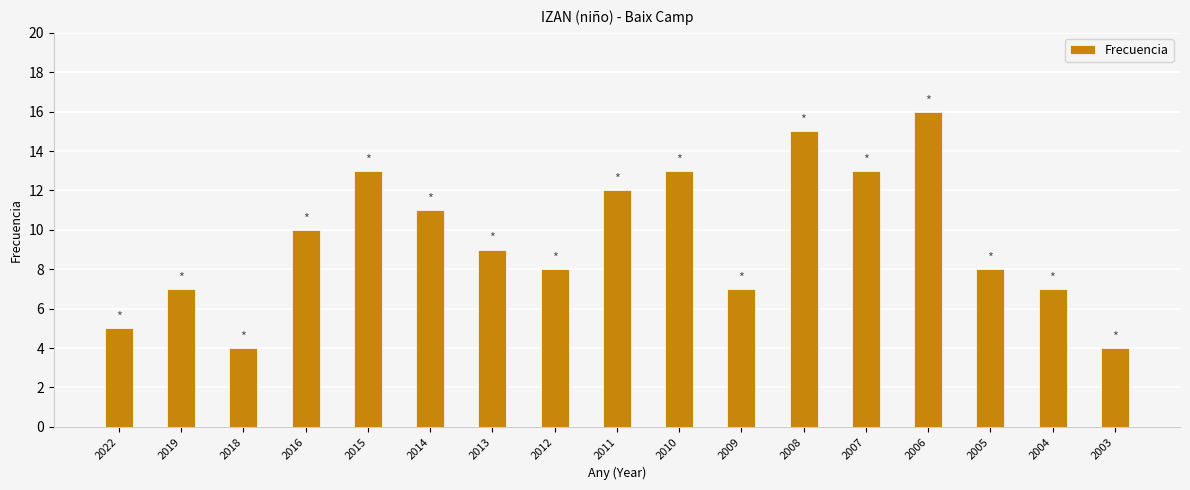

What is the minimum value shown in the chart?

4